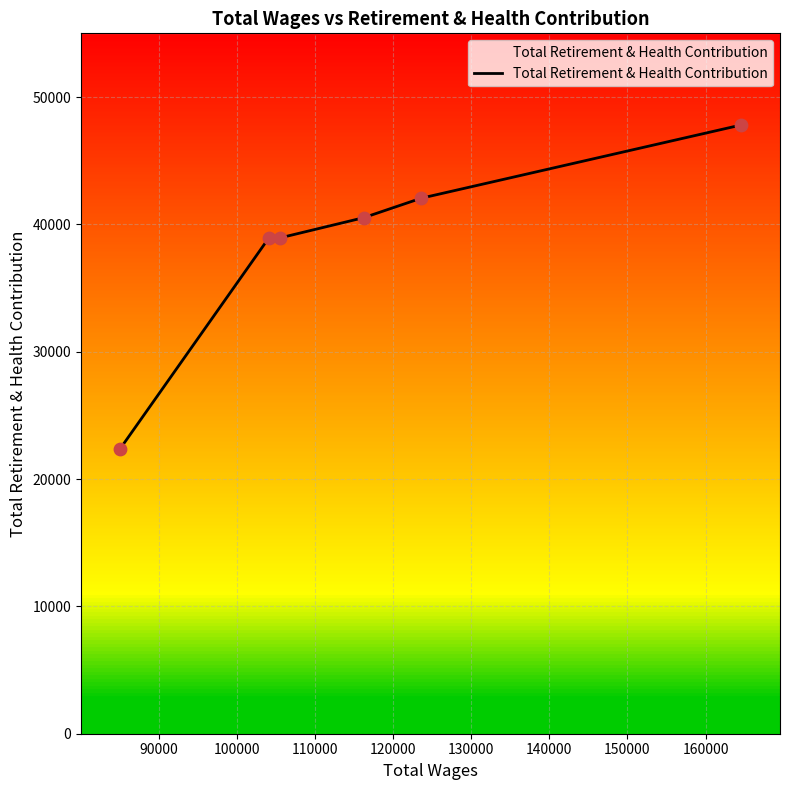

Between 105576.0 and 104096.0, which is larger?

105576.0